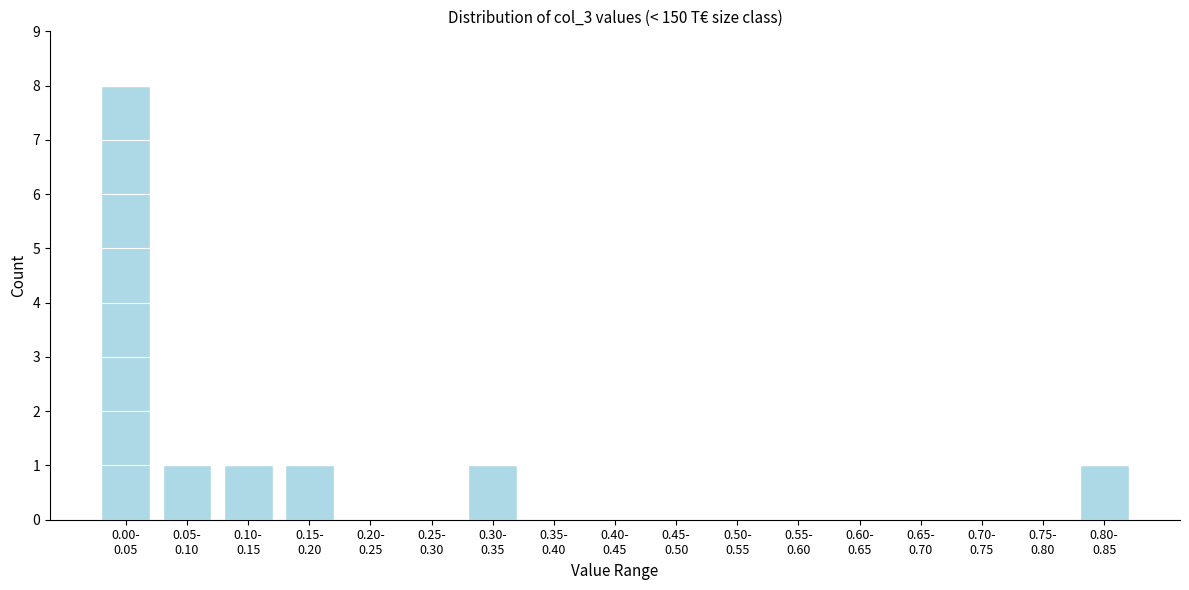

What is the maximum value shown in the chart?

8